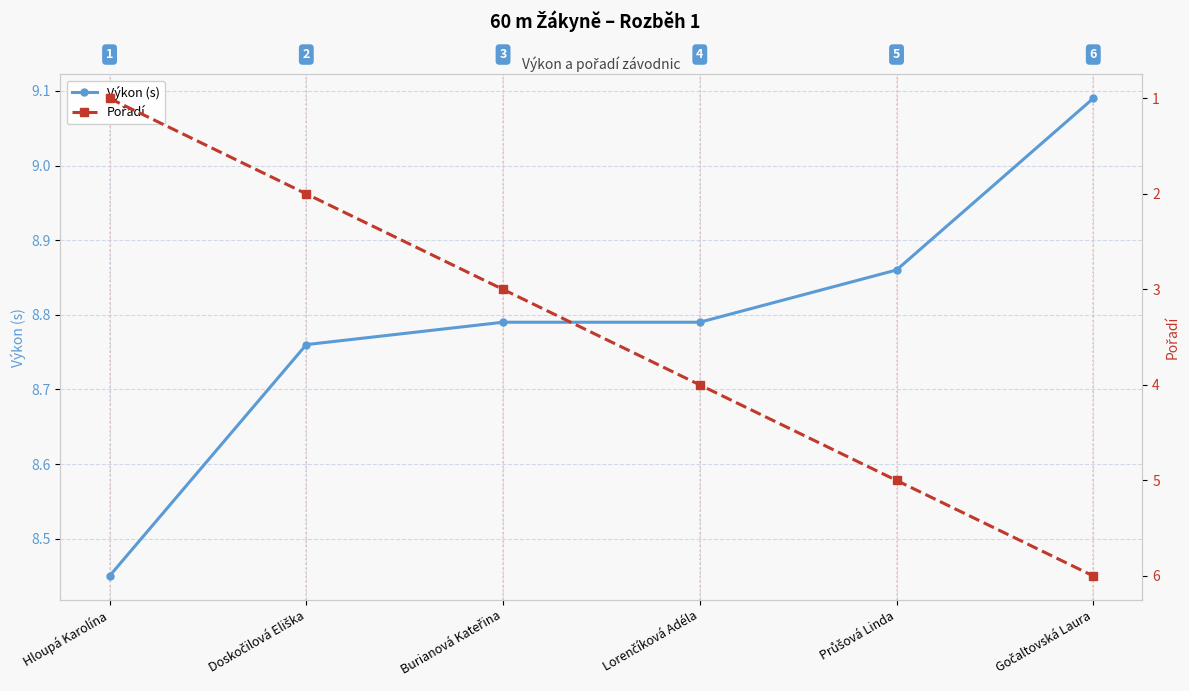

The Pořadí series shows 5.0 at Průšová Linda. True or false?

True